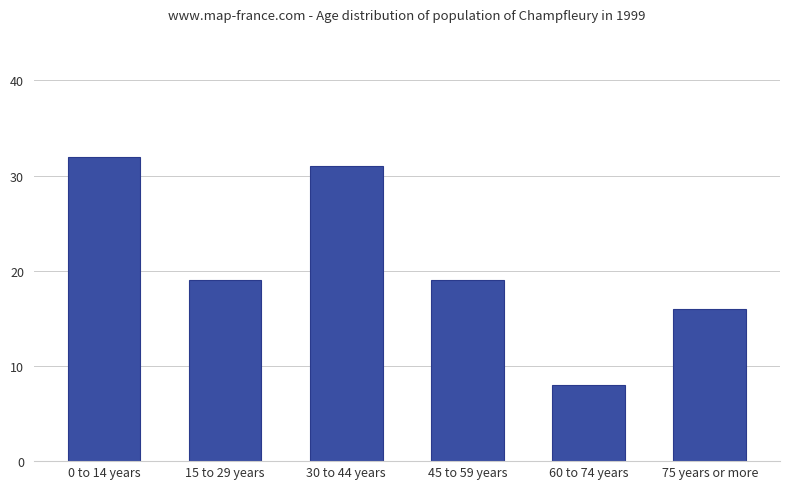

What is the average value?

21